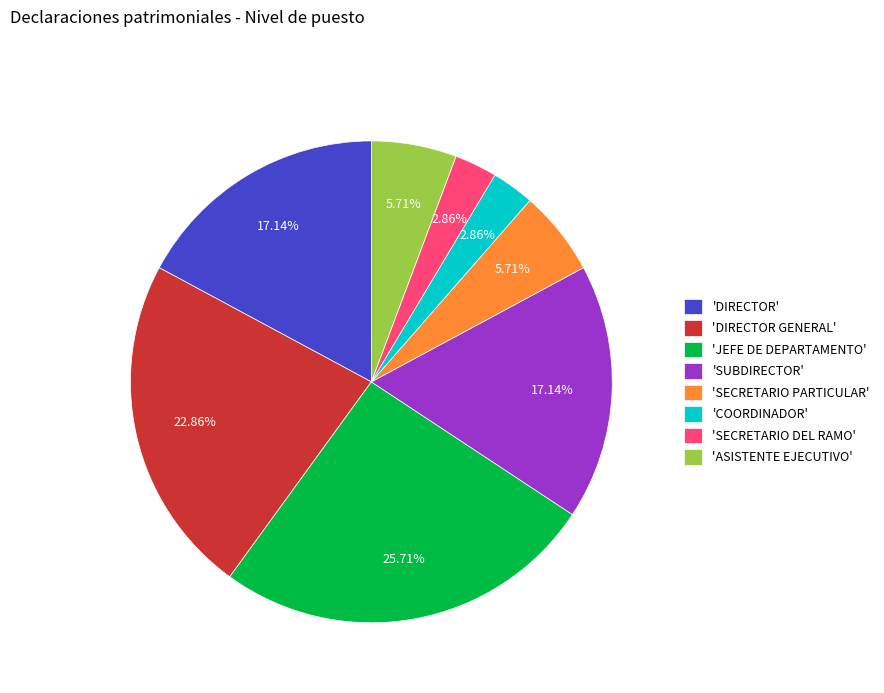

How many slices are in this pie chart?

8